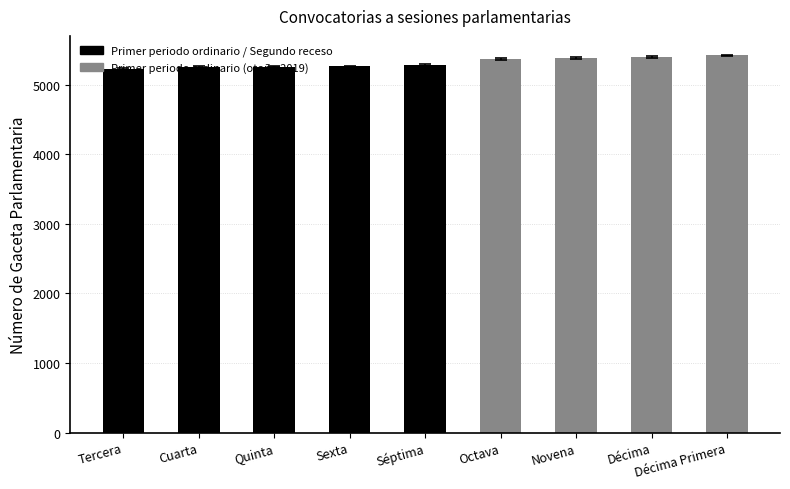

What is the ratio of the value at Tercera to the value at Séptima?

1.0